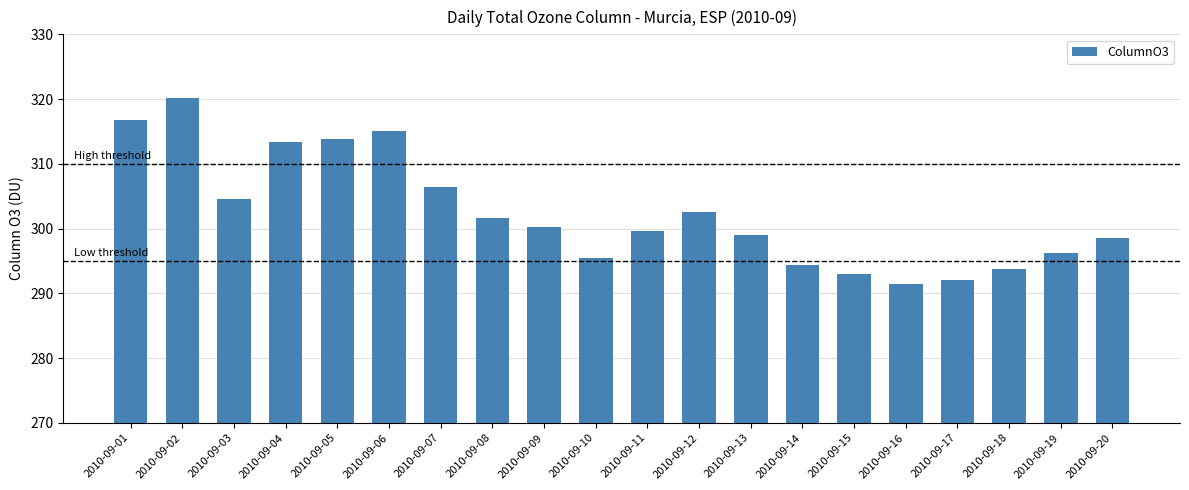

What is the sum of all values?

6048.0